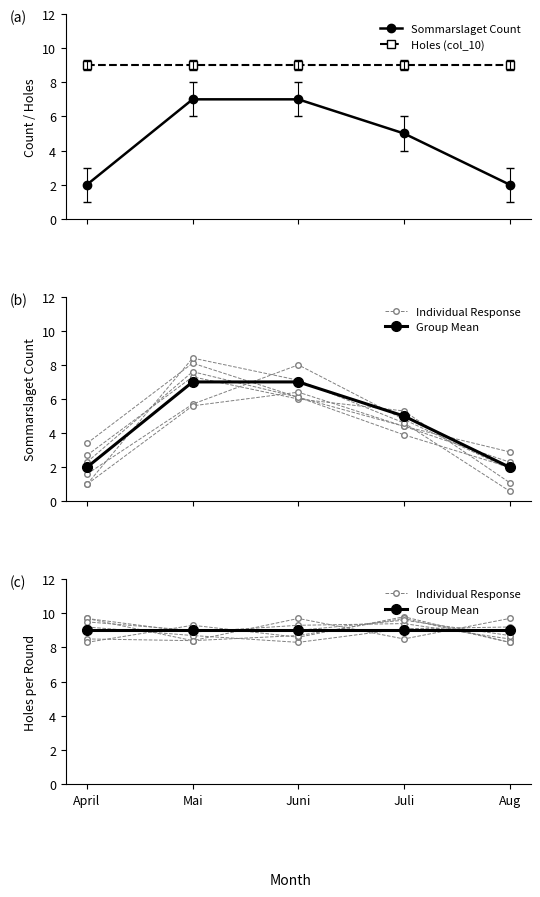

What is the lowest value of the Holes (col_10) series?

9